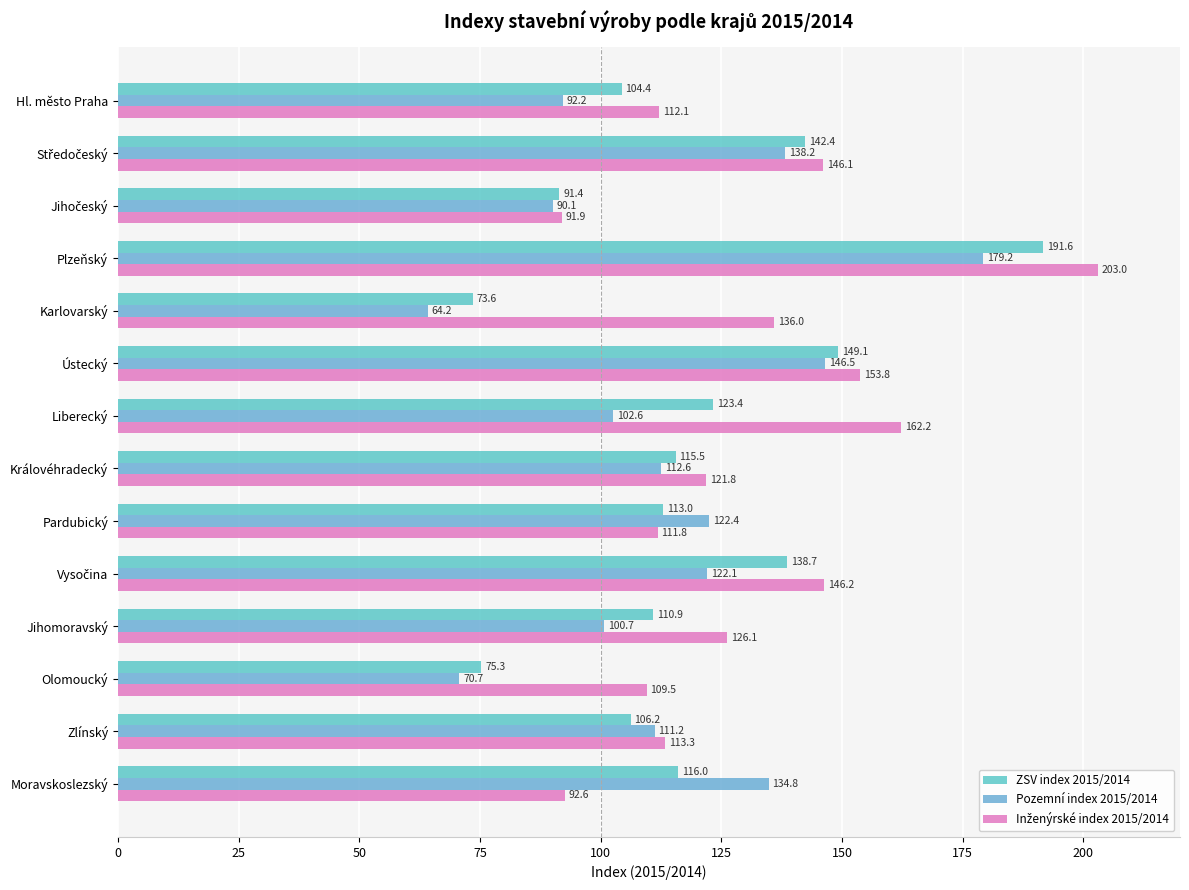

How many categories are shown in the chart?

14